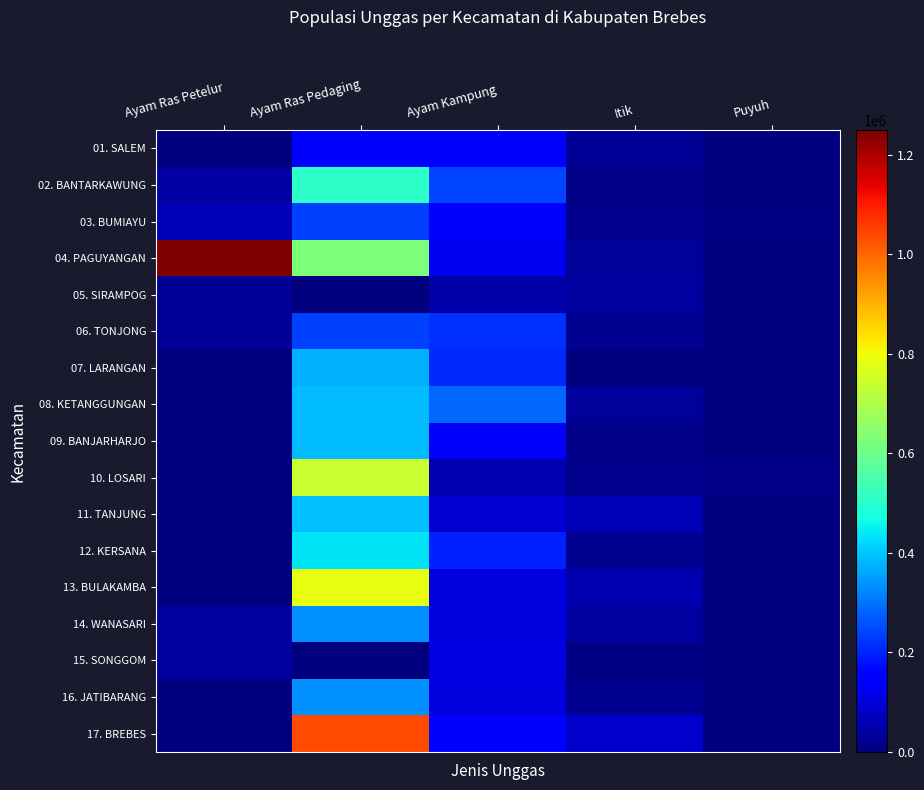

What is the total value across all series at Ayam Ras Pedaging?

6986570